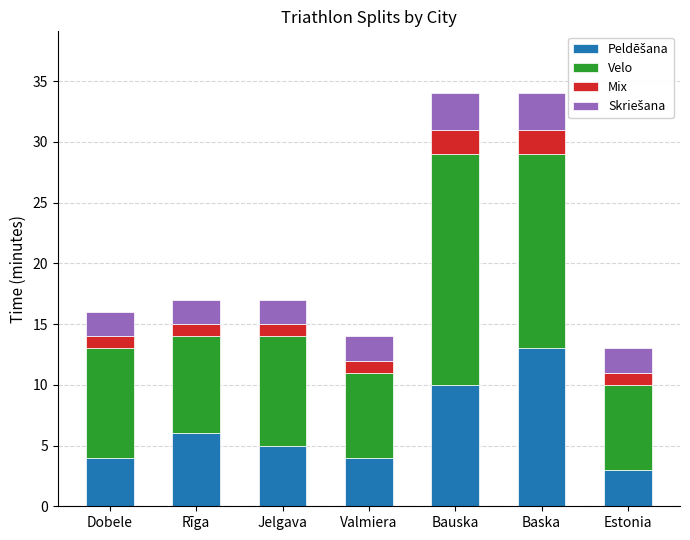

Are the bars grouped side by side (vs. stacked)?

No